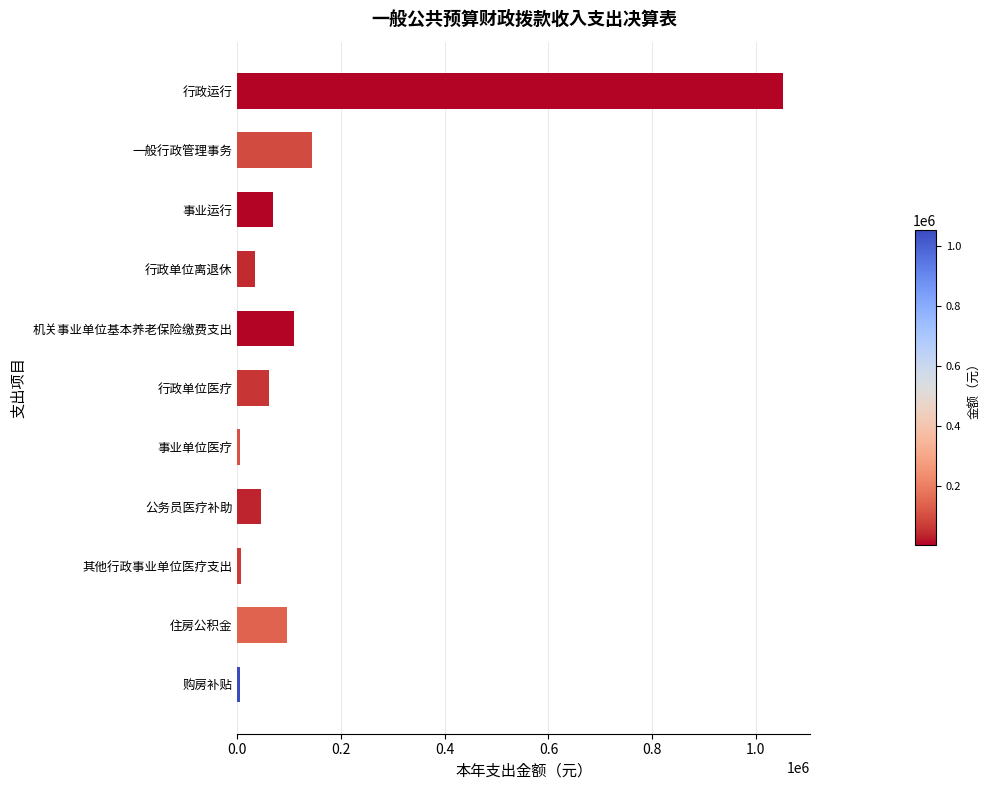

Which label corresponds to the largest value in the chart?

行政运行